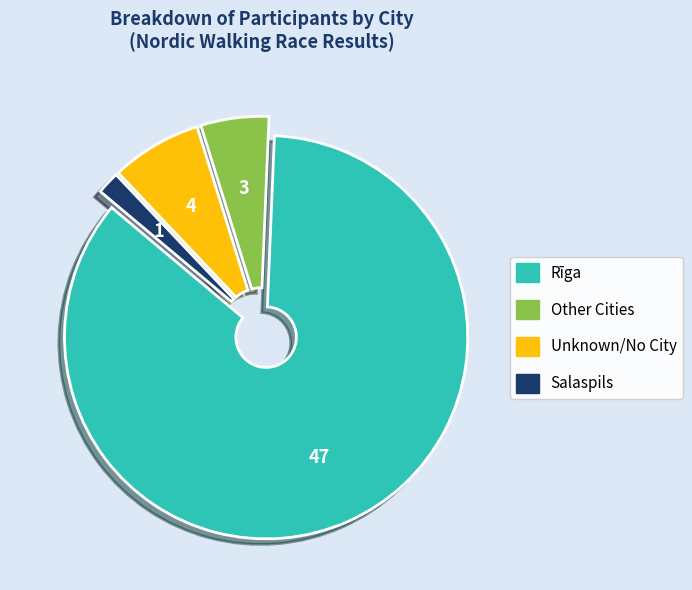

Does any single category account for the majority?

Yes